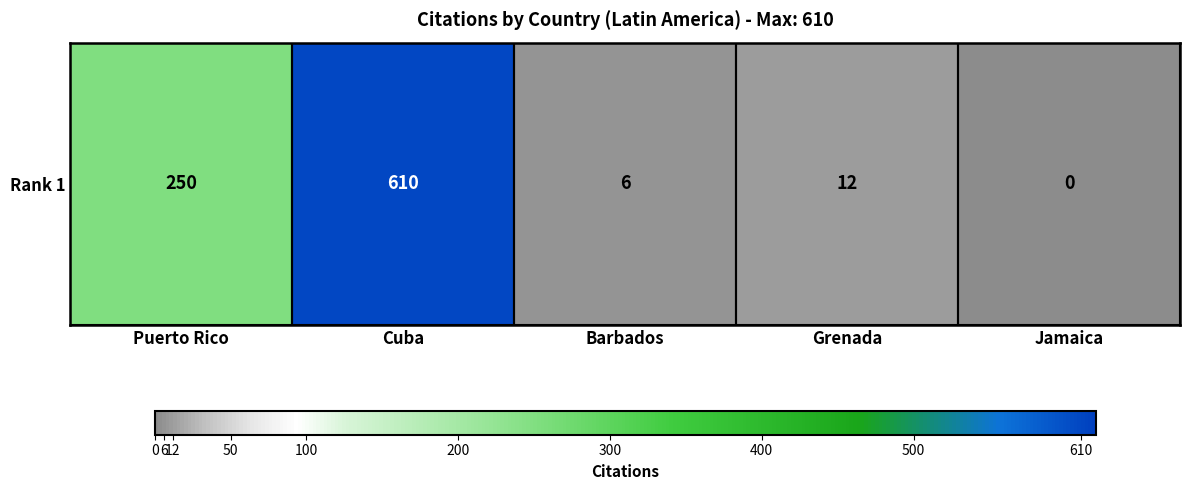

Rank the categories by value from lowest to highest.

Jamaica, Barbados, Grenada, Puerto Rico, Cuba